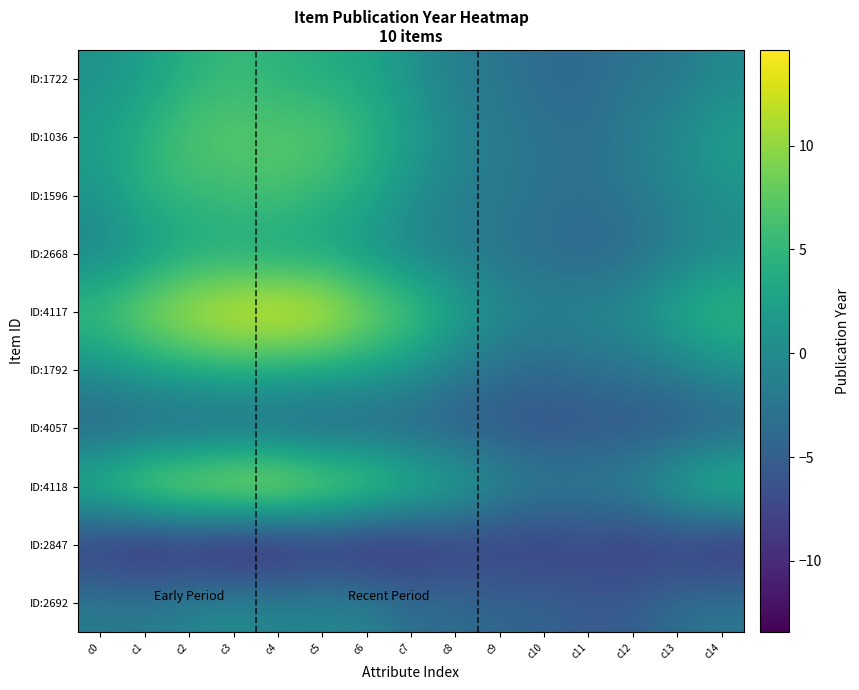

Which series has the largest range (max minus min)?

ID:4117